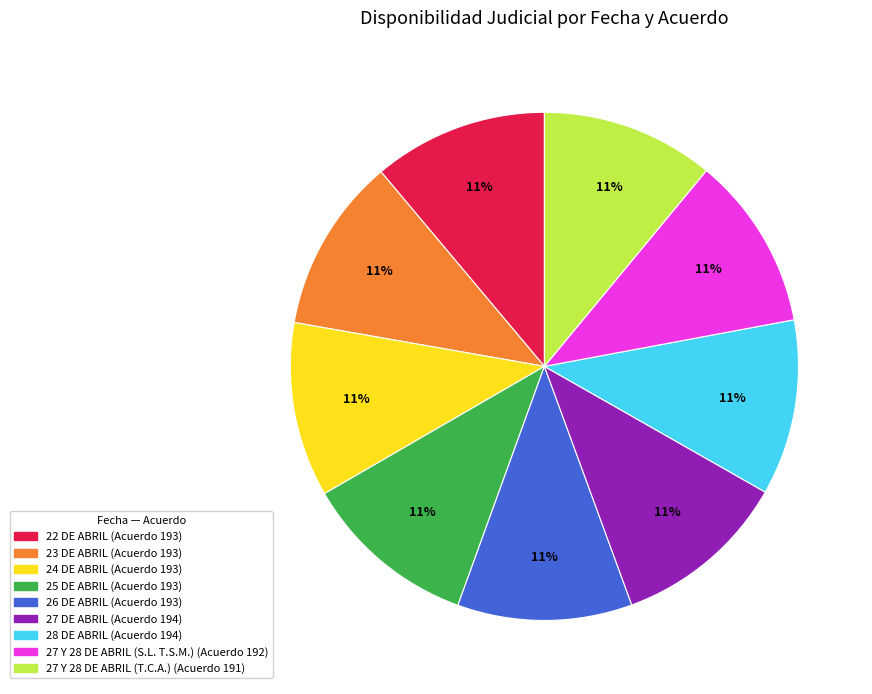

To the nearest percent, what is the average slice percentage?

11%